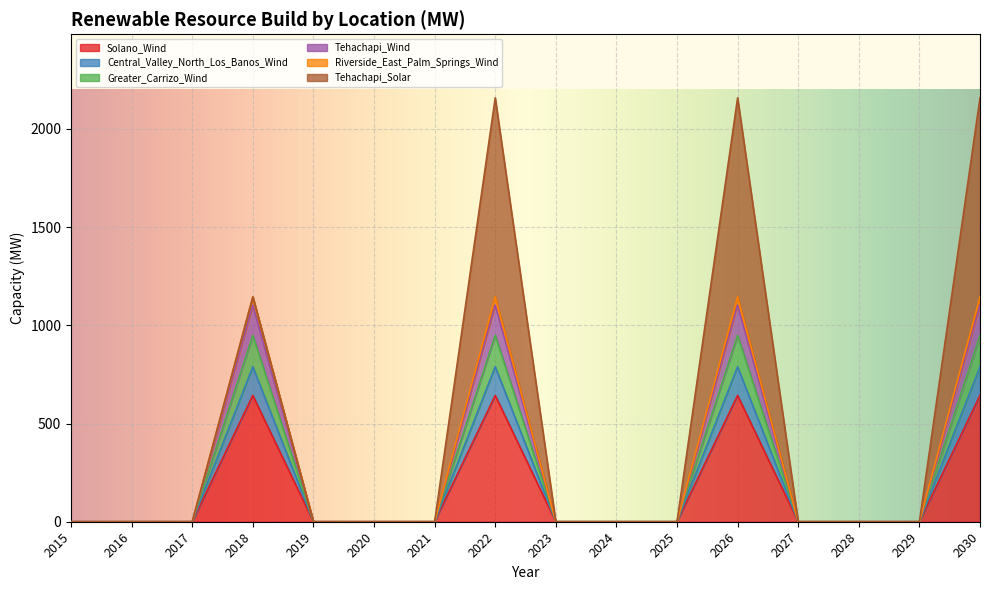

True or false: Solano_Wind has a value of 643.0 at 2030.

True